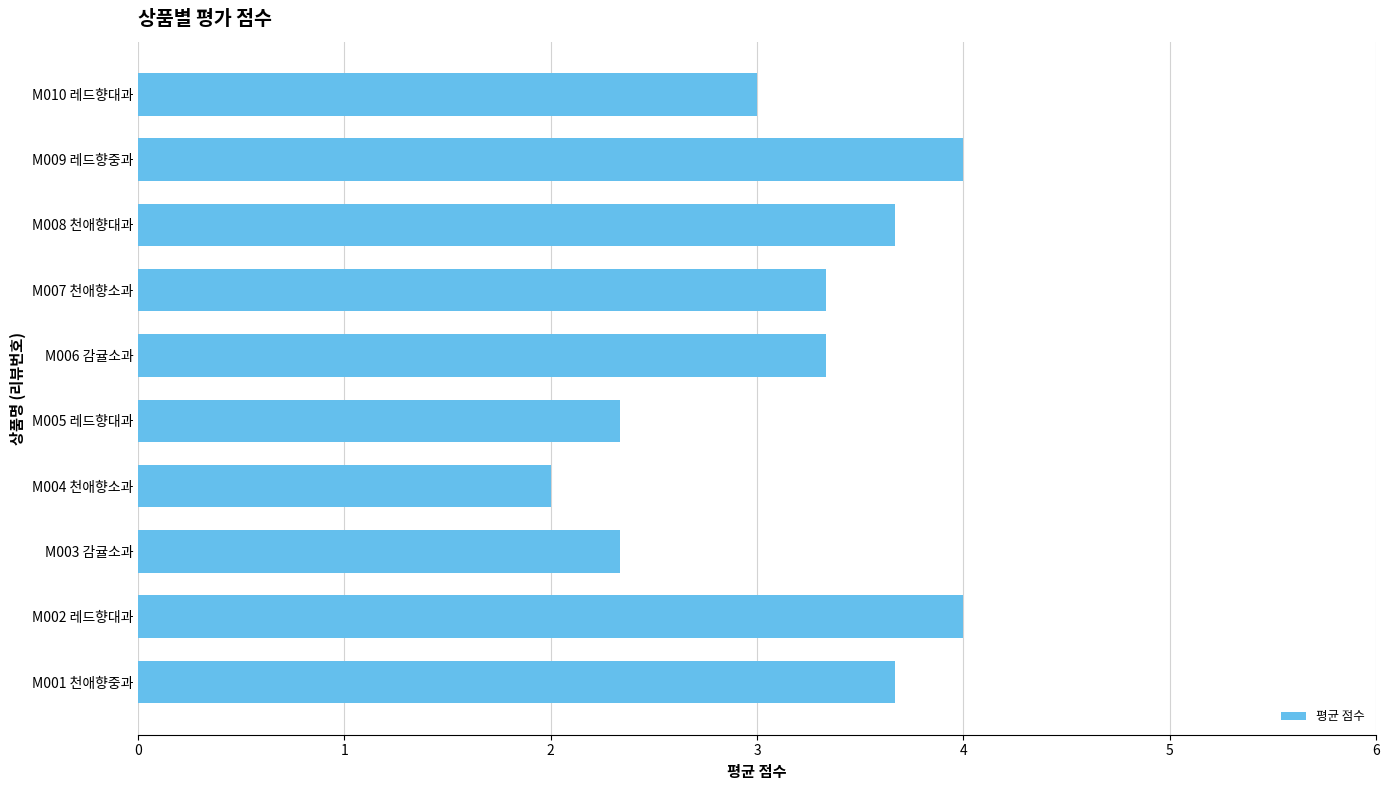

What is the maximum value shown in the chart?

4.0